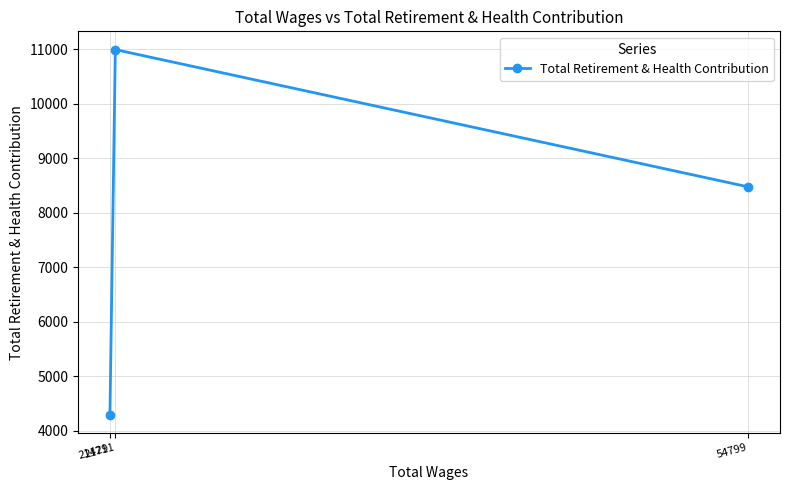

Does the chart display data point markers on the line(s)?

Yes